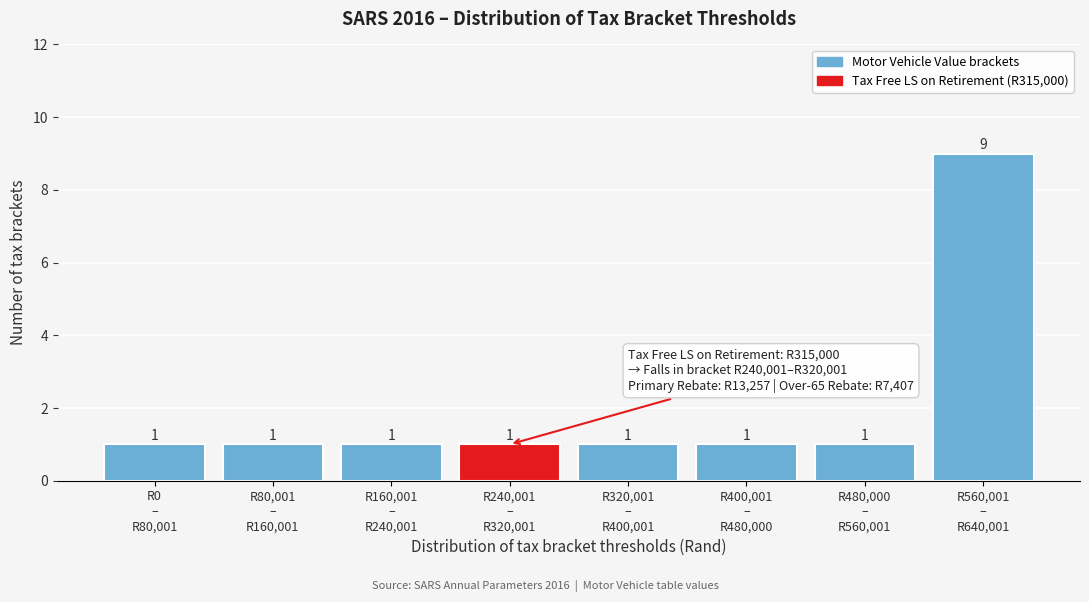

Reading left to right, transcribe all the data shown in this chart.

1	1	1	1	1	1	1	9